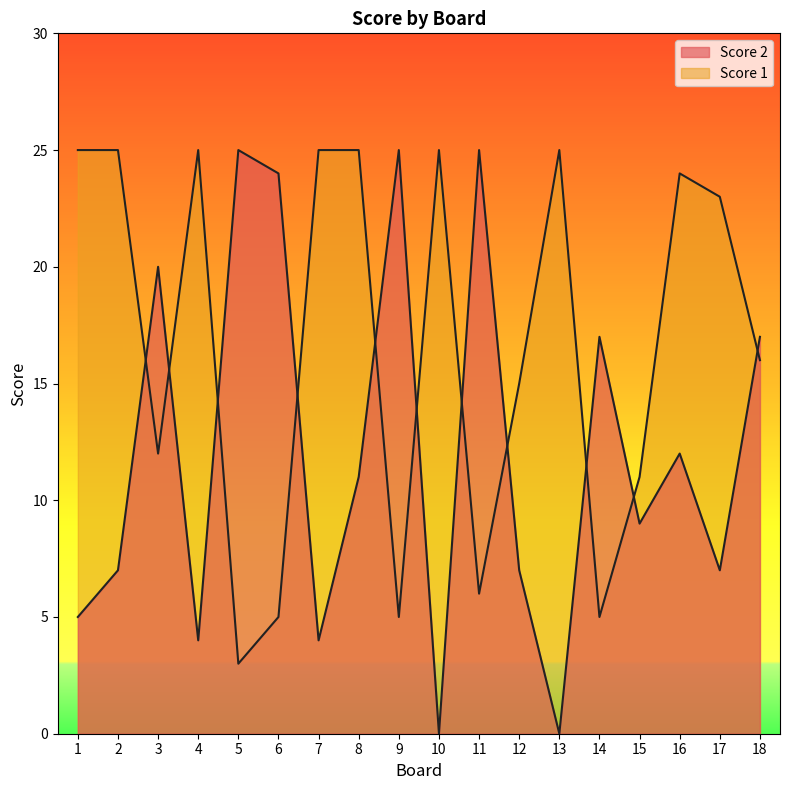

What is the difference between the Score 2 values at 18 and 13?

17